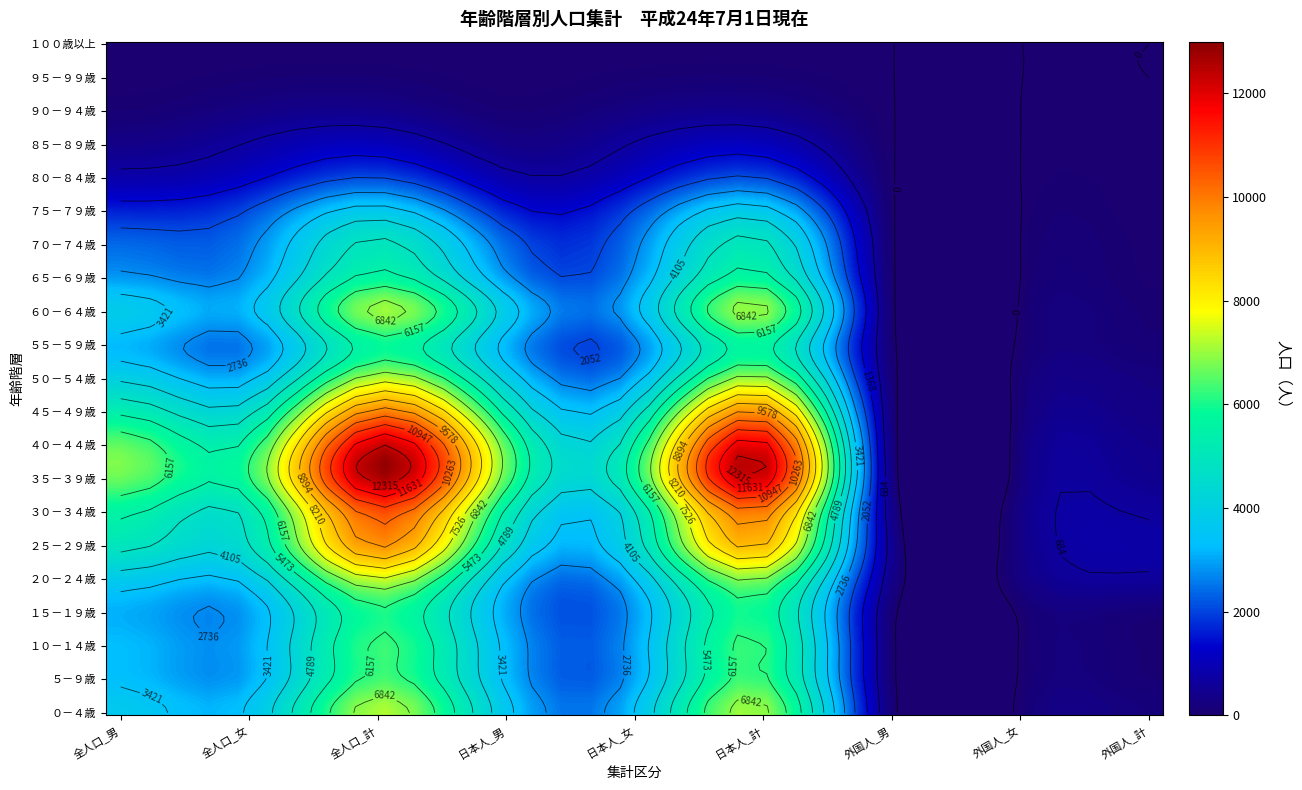

Reading left to right, what are all the values shown in this chart?

１００歳以上: 0=0	1=15	2=15	3=0	4=15	5=15	6=0	7=0	8=0
９５－９９歳: 0=21	1=84	2=105	3=21	4=84	5=105	6=0	7=0	8=0
９０－９４歳: 0=99	1=306	2=405	3=98	4=305	5=403	6=1	7=1	8=2
８５－８９歳: 0=361	1=724	2=1085	3=358	4=721	5=1079	6=3	7=3	8=6
８０－８４歳: 0=844	1=1232	2=2076	3=839	4=1226	5=2065	6=5	7=6	8=11
７５－７９歳: 0=1635	1=2093	2=3728	3=1625	4=2087	5=3712	6=10	7=6	8=16
７０－７４歳: 0=2391	1=2589	2=4980	3=2378	4=2573	5=4951	6=13	7=16	8=29
６５－６９歳: 0=2898	1=2873	2=5771	3=2879	4=2853	5=5732	6=19	7=20	8=39
６０－６４歳: 0=3791	1=3247	2=7038	3=3763	4=3195	5=6958	6=28	7=52	8=80
５５－５９歳: 0=3241	1=2637	2=5878	3=3191	4=2562	5=5753	6=50	7=75	8=125
５０－５４歳: 0=3996	1=3256	2=7252	3=3902	4=3119	5=7021	6=94	7=137	8=231
４５－４９歳: 0=5343	1=4553	2=9896	3=5213	4=4380	5=9593	6=130	7=173	8=303
４０－４４歳: 0=6584	1=5714	2=12298	3=6425	4=5477	5=11902	6=159	7=237	8=396
３５－３９歳: 0=6657	1=5996	2=12653	3=6448	4=5733	5=12181	6=209	7=263	8=472
３０－３４歳: 0=5624	1=5040	2=10664	3=5325	4=4688	5=10013	6=299	7=352	8=651
２５－２９歳: 0=4980	1=4680	2=9660	3=4571	4=4340	5=8911	6=409	7=340	8=749
２０－２４歳: 0=3791	1=3674	2=7465	3=3457	4=3392	5=6849	6=334	7=282	8=616
１５－１９歳: 0=3113	1=2966	2=6079	3=3037	4=2893	5=5930	6=76	7=73	8=149
１０－１４歳: 0=3266	1=3032	2=6298	3=3223	4=2990	5=6213	6=43	7=42	8=85
５－９歳: 0=3332	1=3053	2=6385	3=3284	4=3000	5=6284	6=48	7=53	8=101
０－４歳: 0=3701	1=3481	2=7182	3=3602	4=3382	5=6984	6=99	7=99	8=198